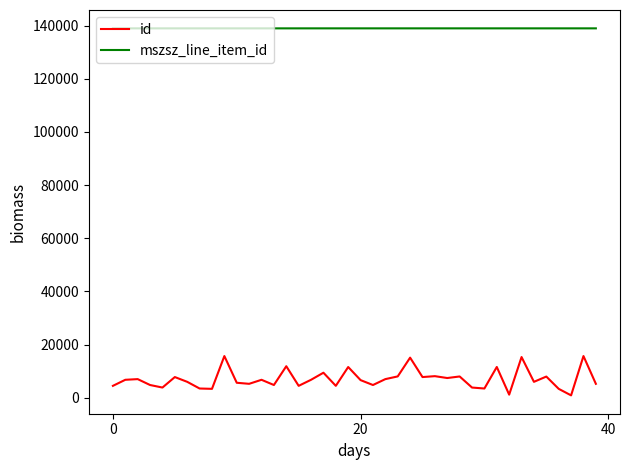

True or false: id and mszsz_line_item_id intersect in this chart.

False